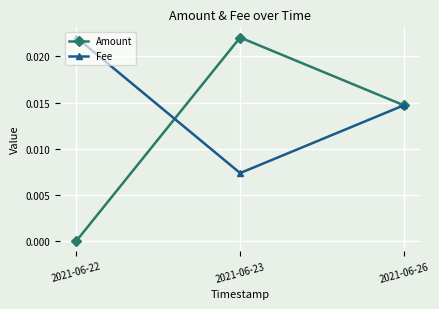

Which series has the largest total across all categories?

Fee